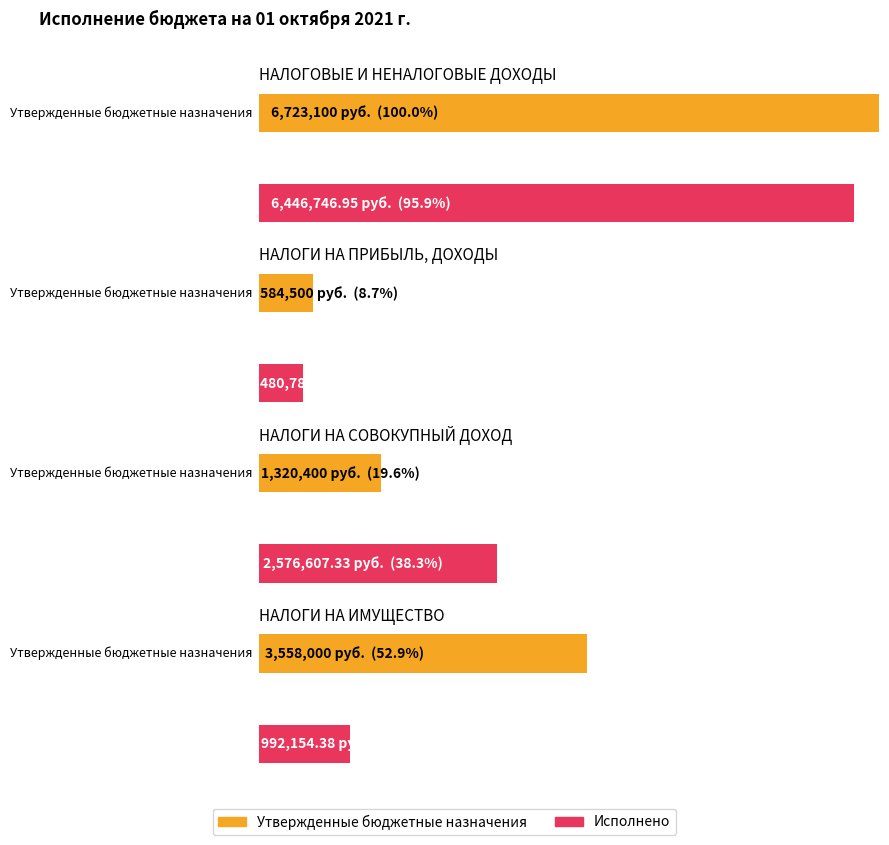

How many values in the Исполнено series exceed 2576607?

2